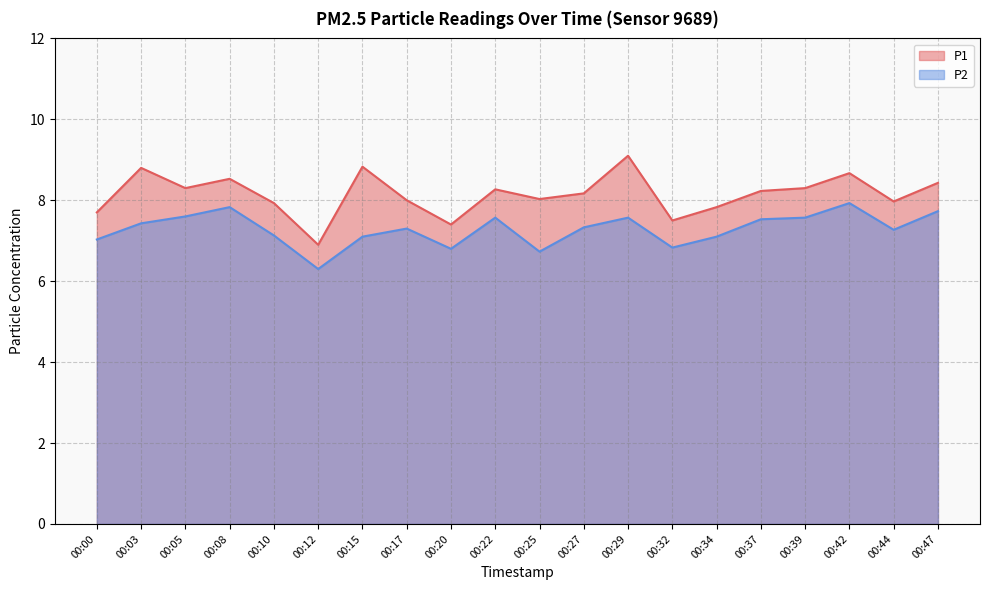

In P1, how many points are lower than both neighbors (excluding endpoints)?

6